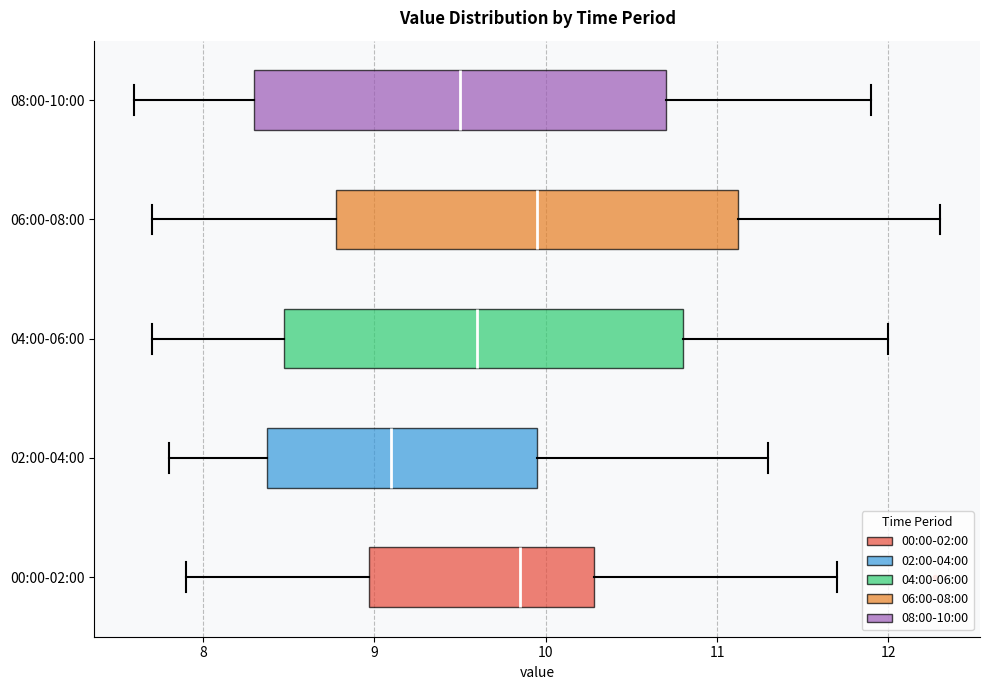

Reading bottom to top, read every box against the x-axis: the position of its median line, the range the box covers, and the ends of its whiskers. The values are not printed on the chart, so give them approximately, as read against the axis.

00:00-02:00: median 9.9, box 9.0 to 10.3, whiskers 7.9 to 11.7
02:00-04:00: median 9.1, box 8.4 to 10.0, whiskers 7.8 to 11.3
04:00-06:00: median 9.6, box 8.5 to 10.8, whiskers 7.7 to 12.0
06:00-08:00: median 10.0, box 8.8 to 11.1, whiskers 7.7 to 12.3
08:00-10:00: median 9.5, box 8.3 to 10.7, whiskers 7.6 to 11.9